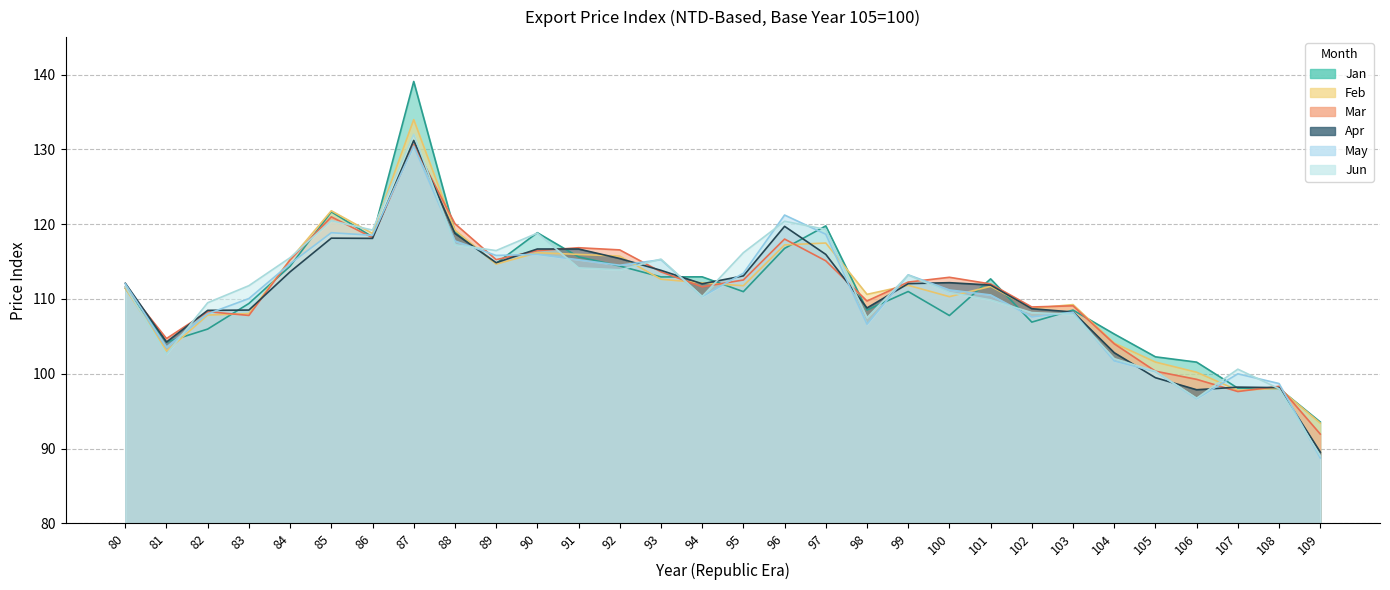

True or false: Feb has more than 0 points higher than both neighbors.

True